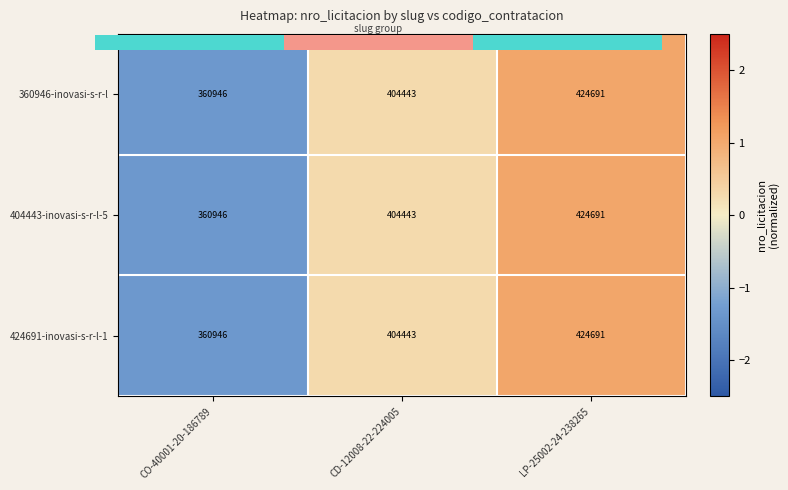

How many distinct data groups are displayed?

3